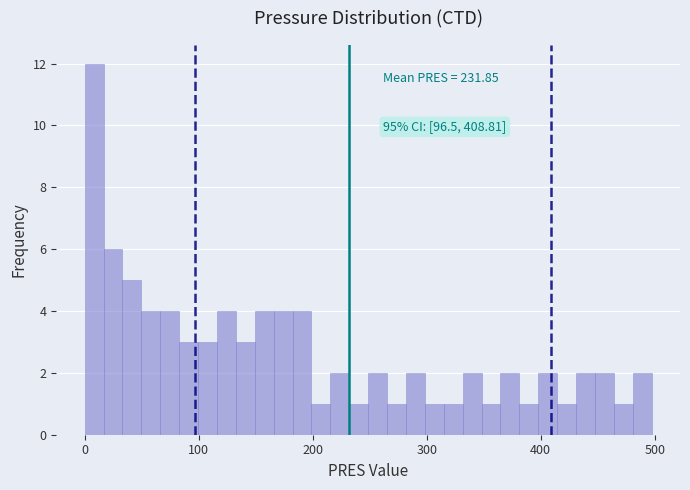

Read against the x-axis, roughly where is the centre of the tallest bar?

10